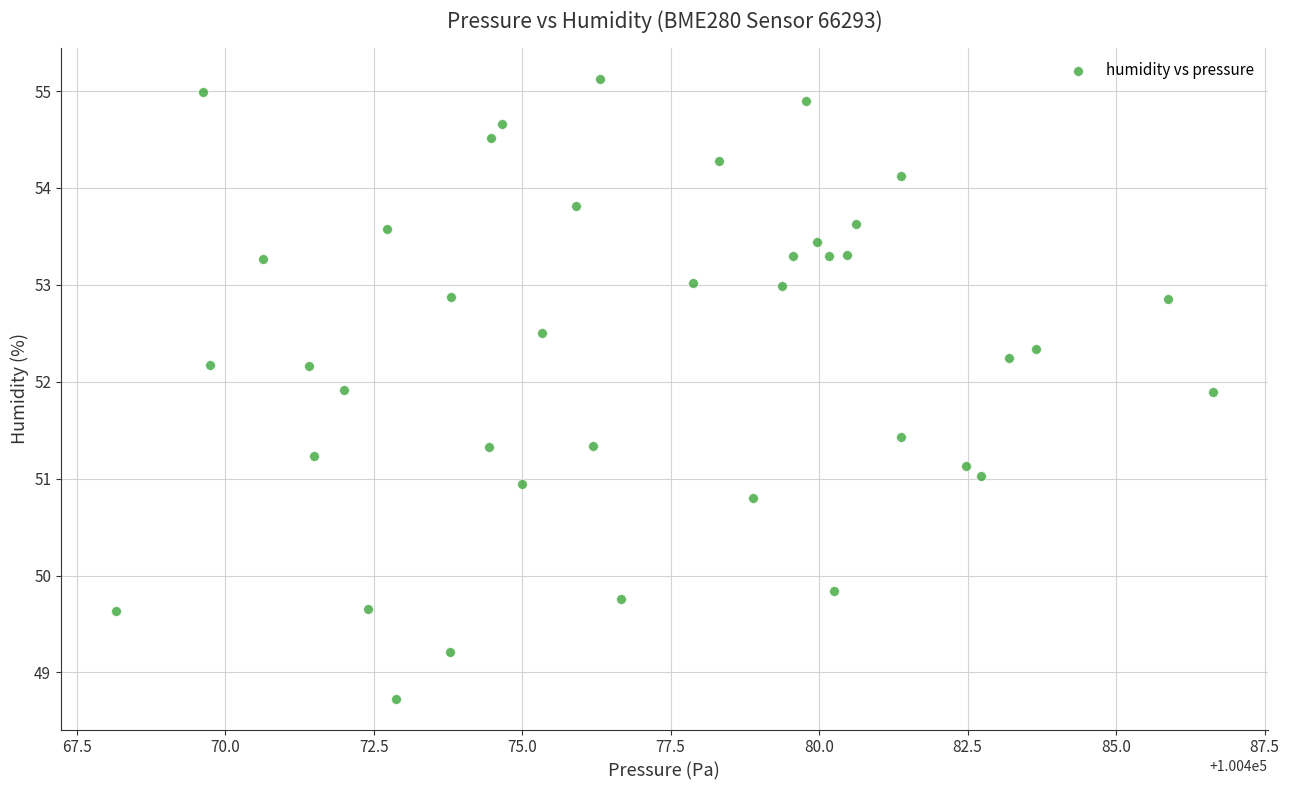

What is the range of Y values (max minus min)?

6.4